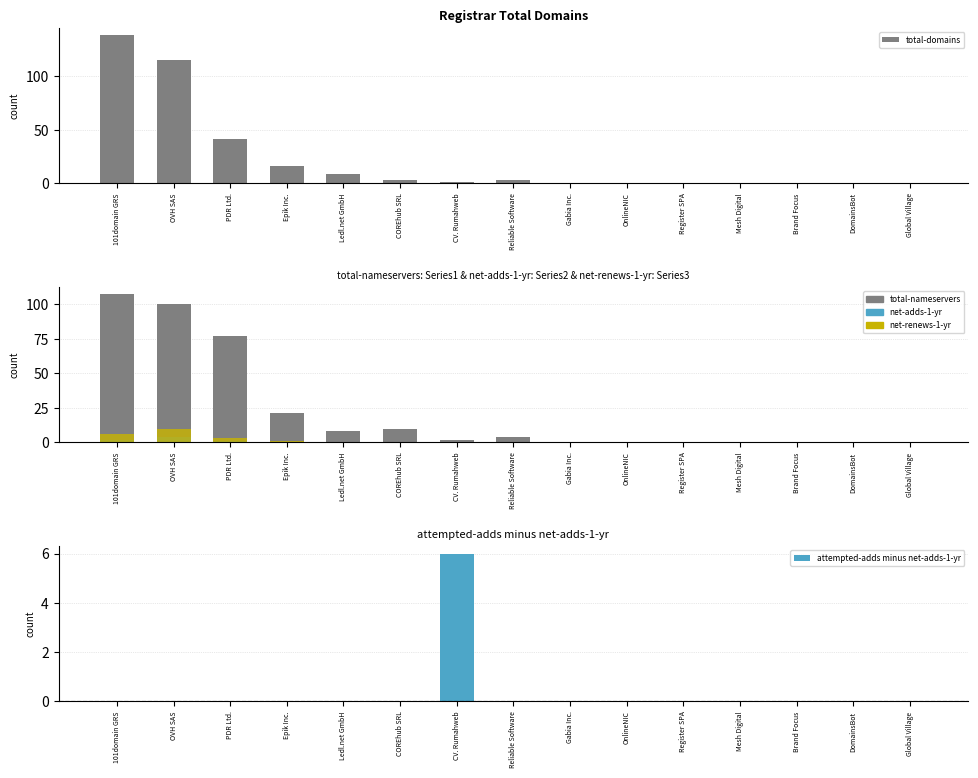

How many values in net-renews-1-yr are above zero?

4